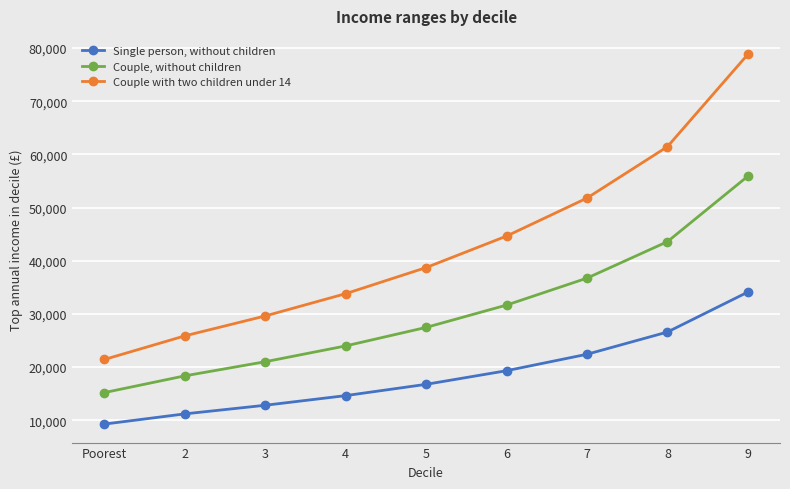

What is the difference between the highest and lowest values at 5?

21963